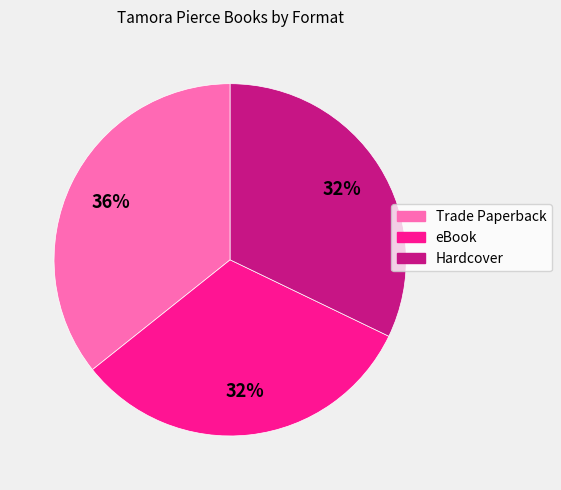

The eBook slice represents 22% of the pie. True or false?

False